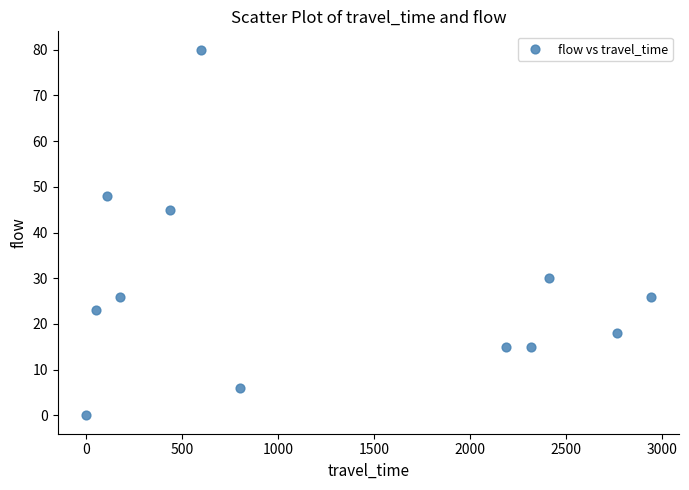

What is the range of Y values (max minus min)?

80